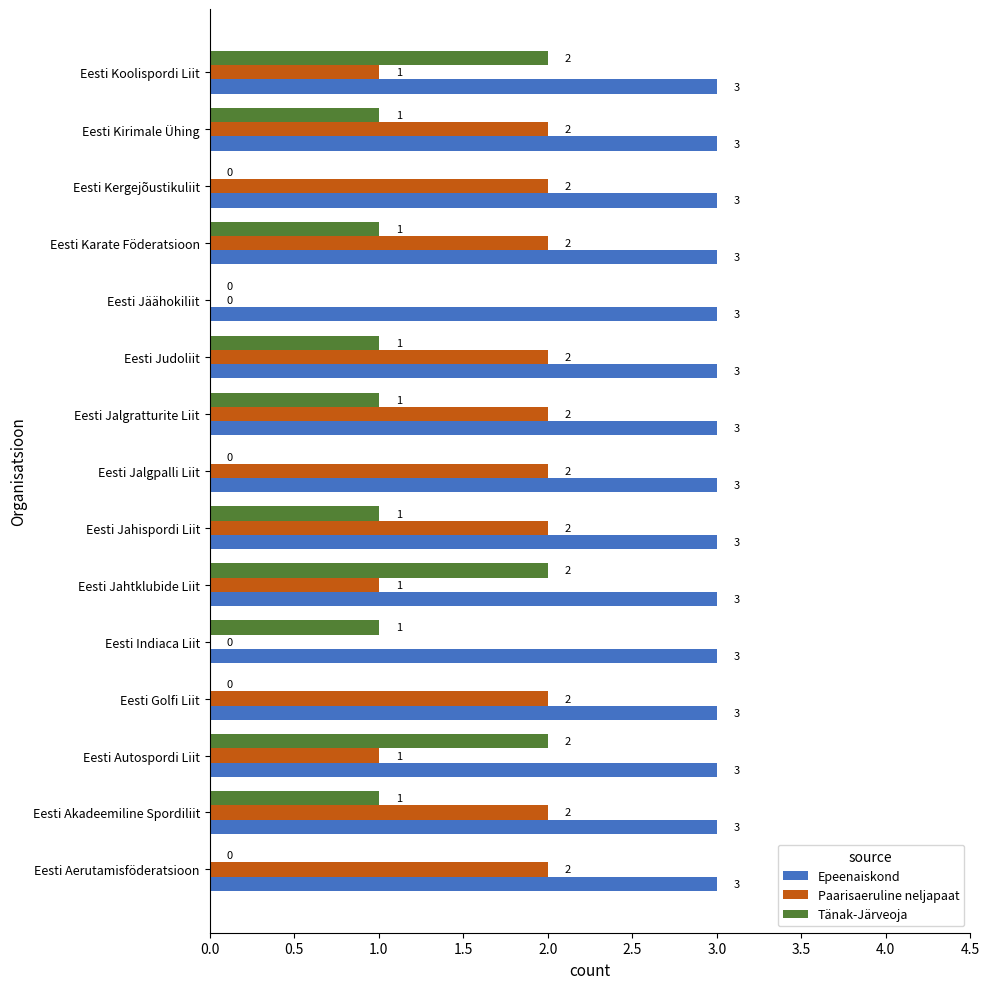

What is the greatest value displayed?

3